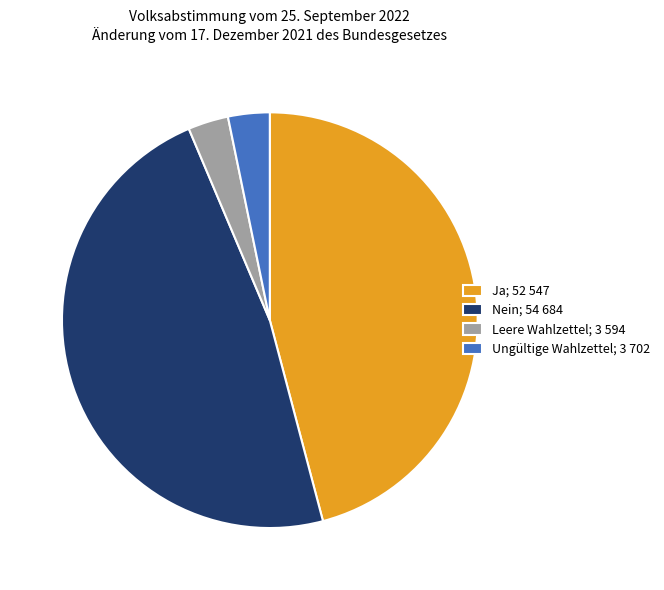

Is there a majority slice in this chart?

No